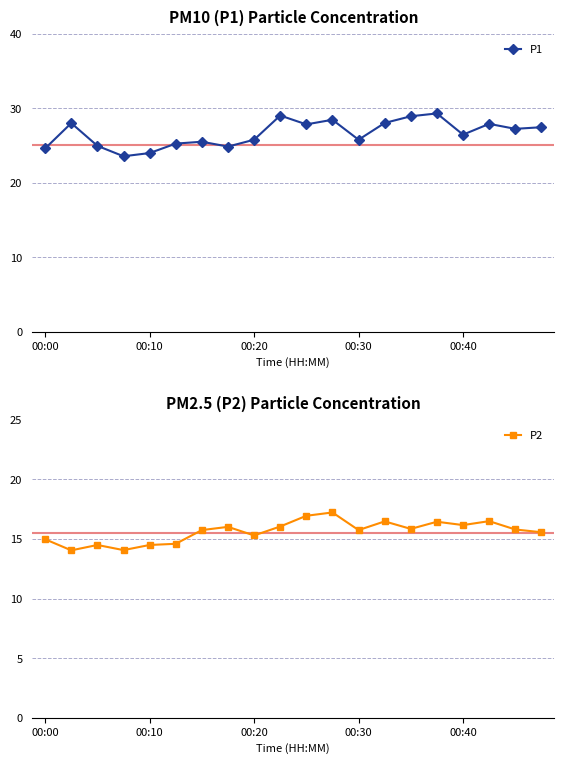

True or false: P1 has a value of 38.7 at 00:20.

False